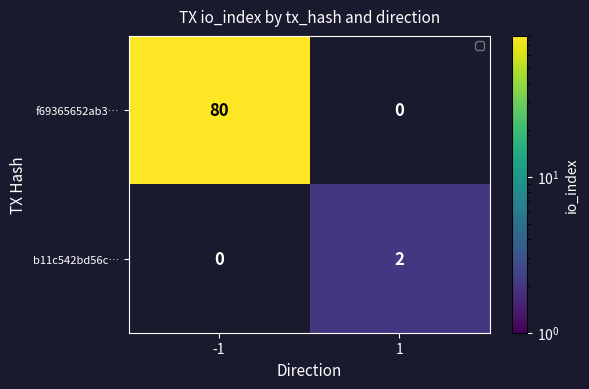

Which series has the widest spread of values?

f69365652ab3…